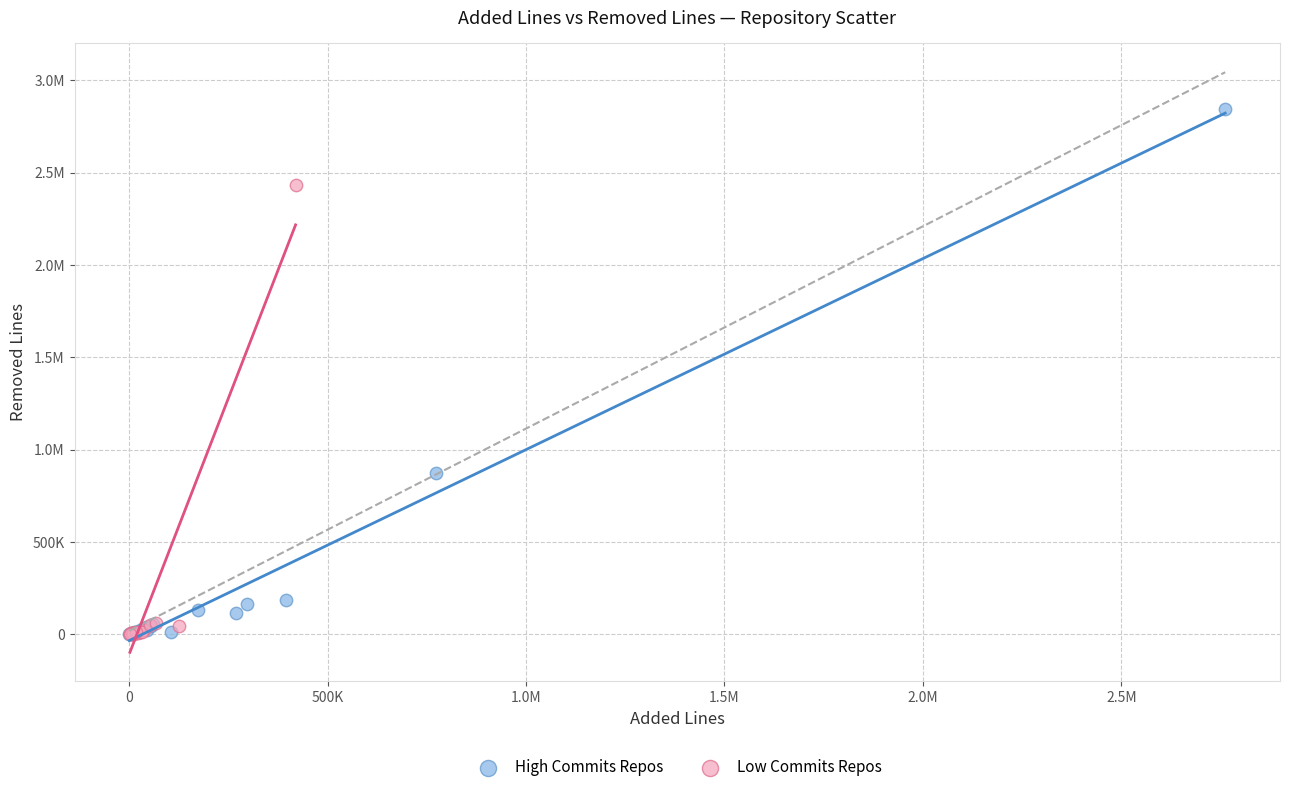

What are all the series names shown in the legend?

High Commits Repos, Low Commits Repos